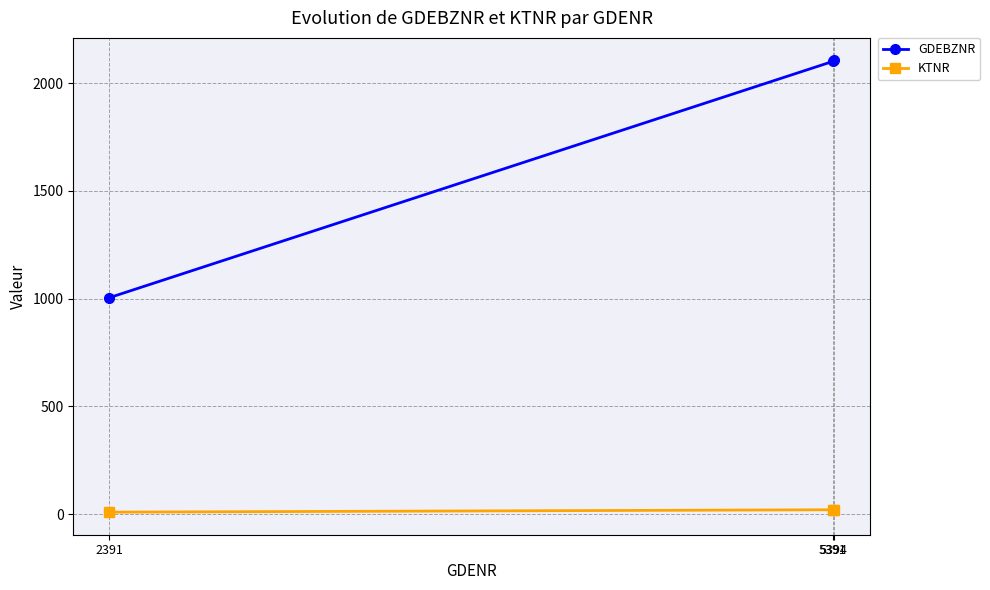

How many values in the GDEBZNR series are below 2101?

1